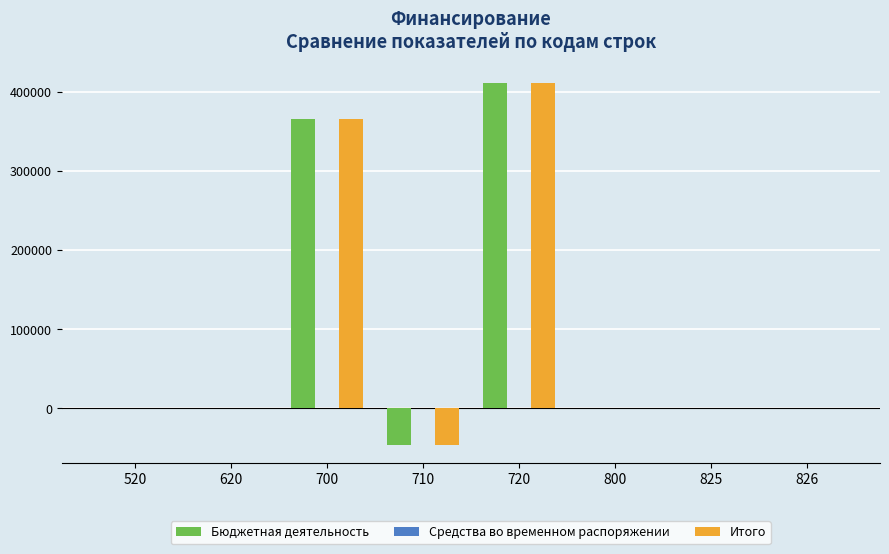

True or false: Итого has a value of 281371.9 at 620.

False